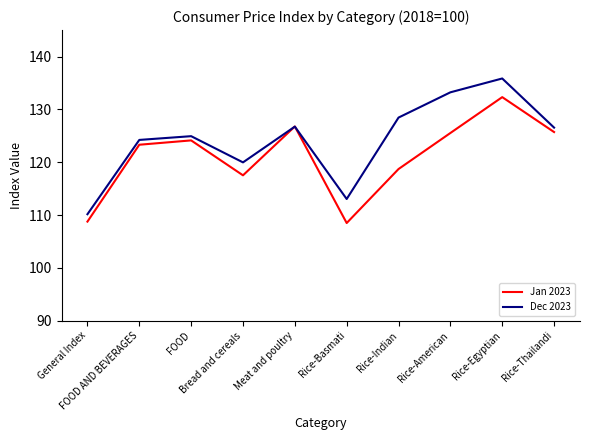

What is the minimum value for Jan 2023?

108.5